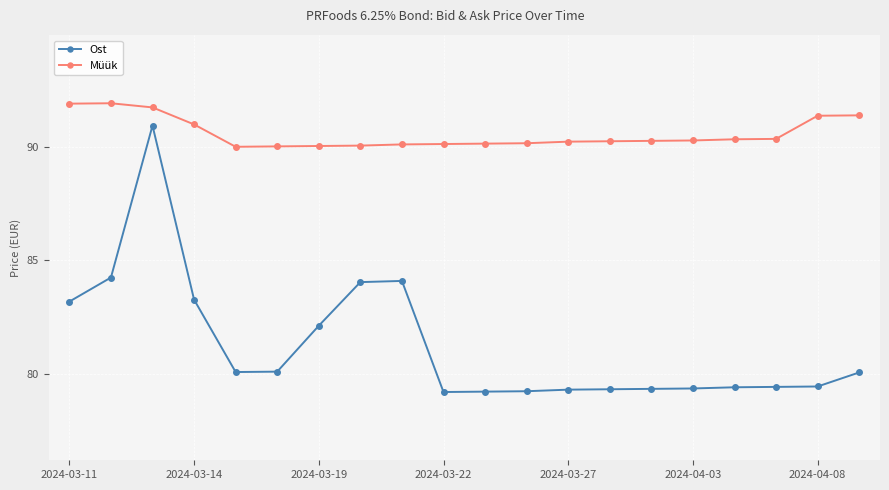

Which series has the widest spread of values?

Ost